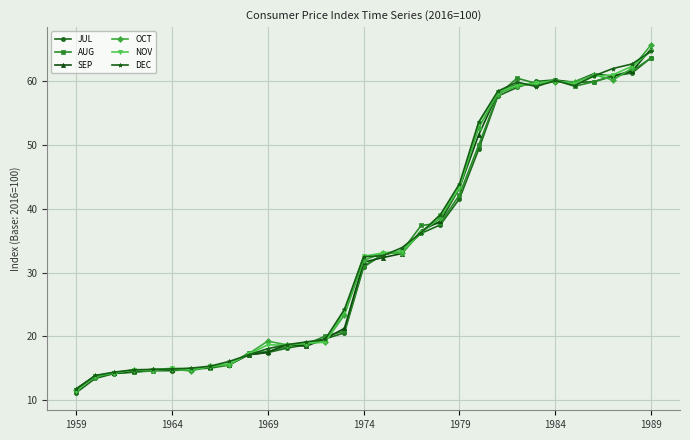

At how many categories does at least one series exceed 25?

16